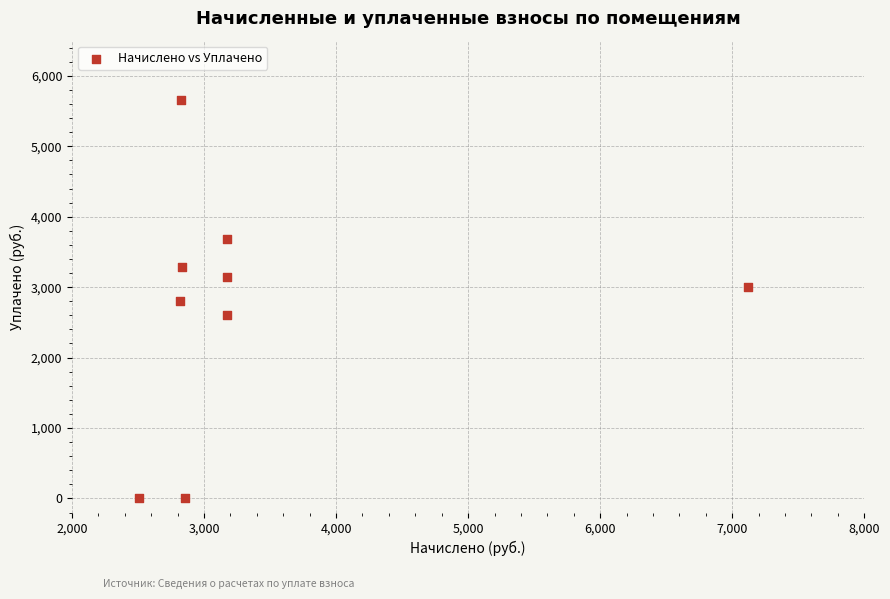

What is the range of X values (max minus min)?

4605.0